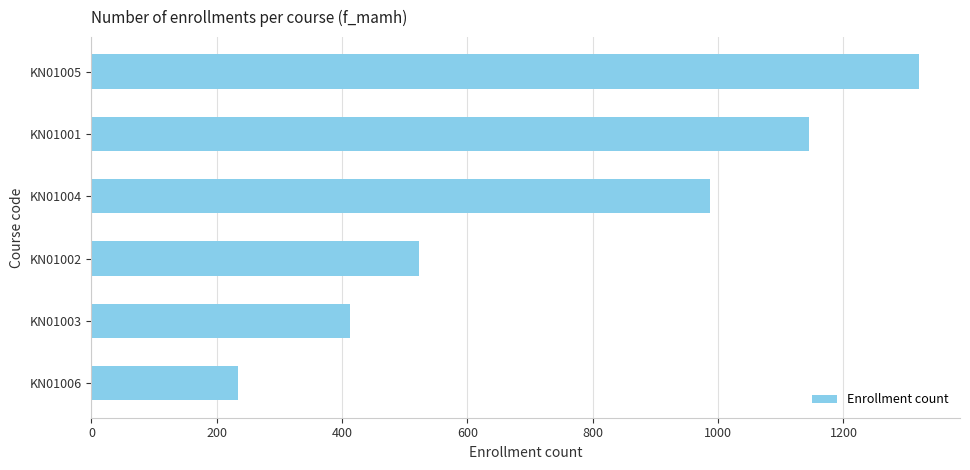

Does the chart contain stacked bars?

No